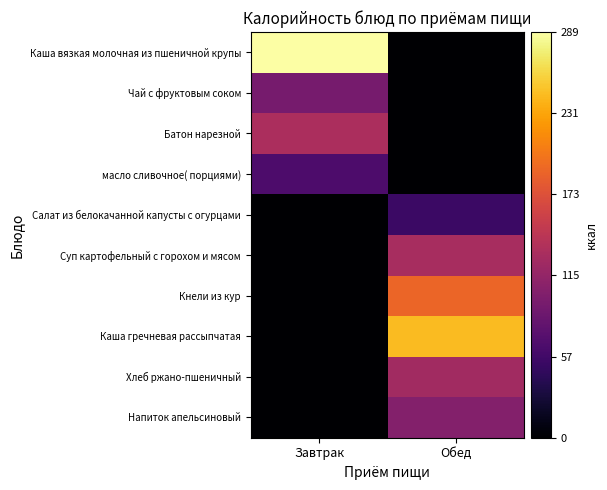

Reading right to left, transcribe all the data shown in this chart.

Каша вязкая молочная из пшеничной крупы: Обед=0	Завтрак=289
Чай с фруктовым соком: Обед=0	Завтрак=95
Батон нарезной: Обед=0	Завтрак=133
масло сливочное( порциями): Обед=0	Завтрак=66
Салат из белокачанной капусты с огурцами: Обед=54	Завтрак=0
Суп картофельный с горохом и мясом: Обед=130	Завтрак=0
Кнели из кур: Обед=190	Завтрак=0
Каша гречневая рассыпчатая: Обед=244	Завтрак=0
Хлеб ржано-пшеничный: Обед=126	Завтрак=0
Напиток апельсиновый: Обед=104	Завтрак=0